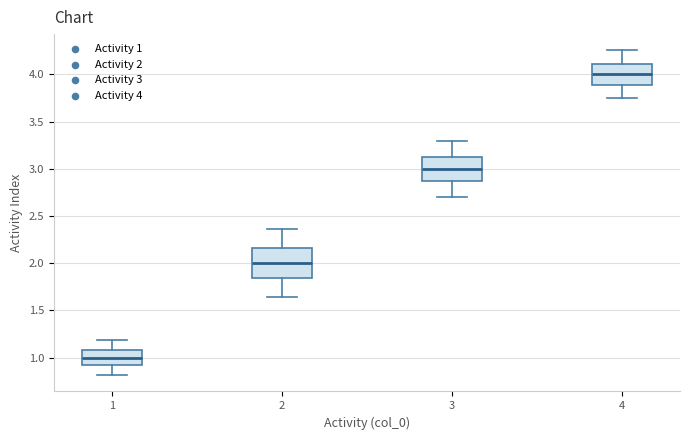

Reading left to right, transcribe this box plot: for each box, give where its median line is, the range the box spans, and where its two whiskers end, as read against the y-axis. The values are not printed on the chart, so give them approximately, as read against the axis.

1: median 1.00, box 0.90 to 1.10, whiskers 0.80 to 1.20
2: median 2.00, box 1.85 to 2.15, whiskers 1.65 to 2.35
3: median 3.00, box 2.85 to 3.15, whiskers 2.70 to 3.30
4: median 4.00, box 3.90 to 4.10, whiskers 3.75 to 4.25